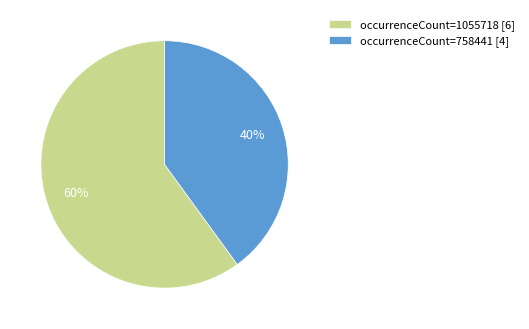

Which category has the biggest portion of the pie?

occurrenceCount=1055718 [6]